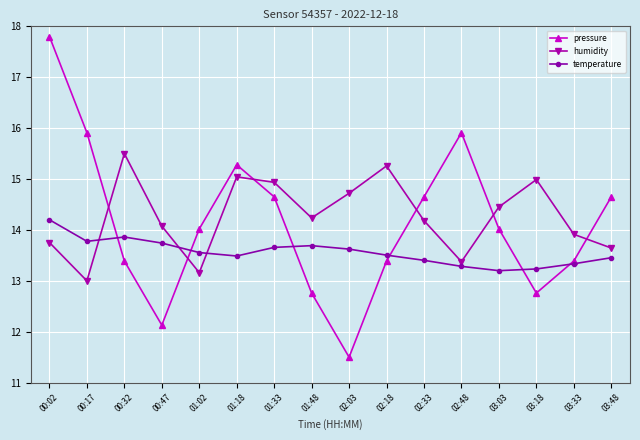

How many data points does each series have?

16